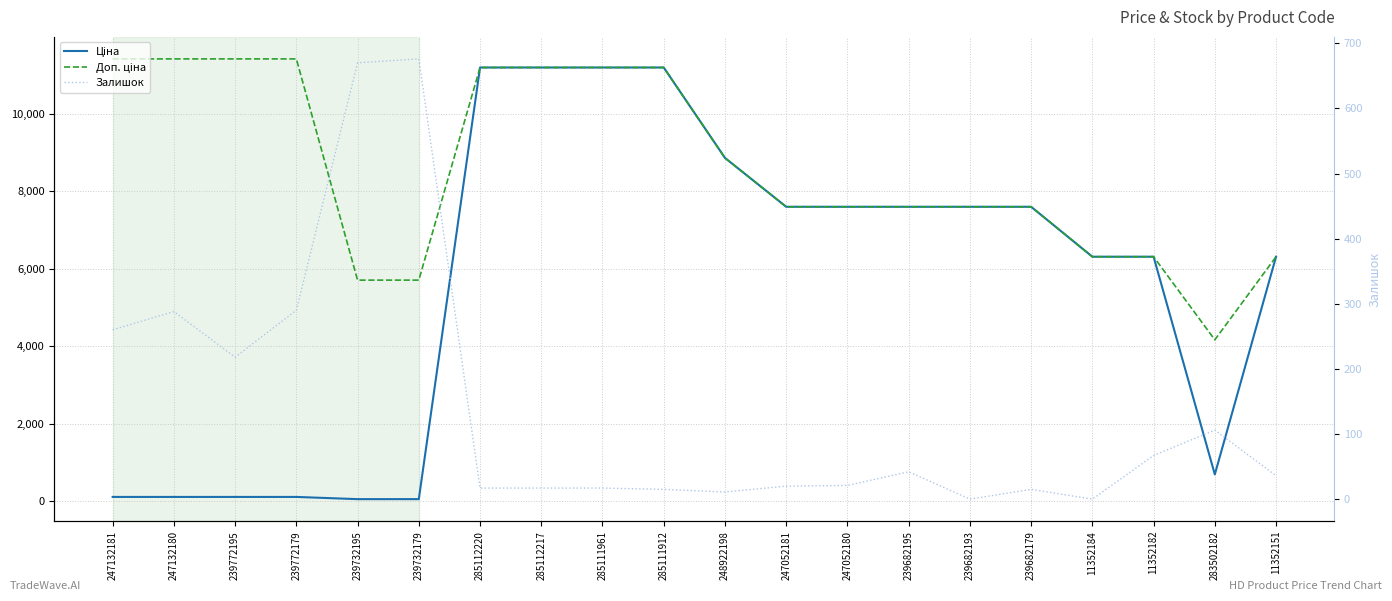

What are all the series names shown in the legend?

Ціна, Доп. ціна, Залишок